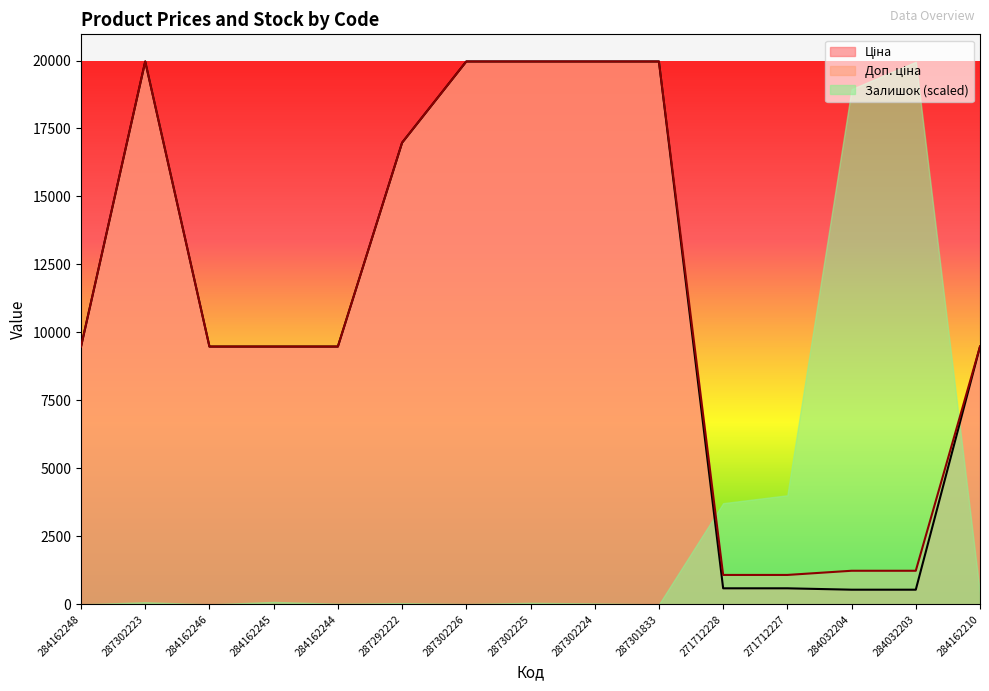

What is the average value of the Ціна series?

11097.0